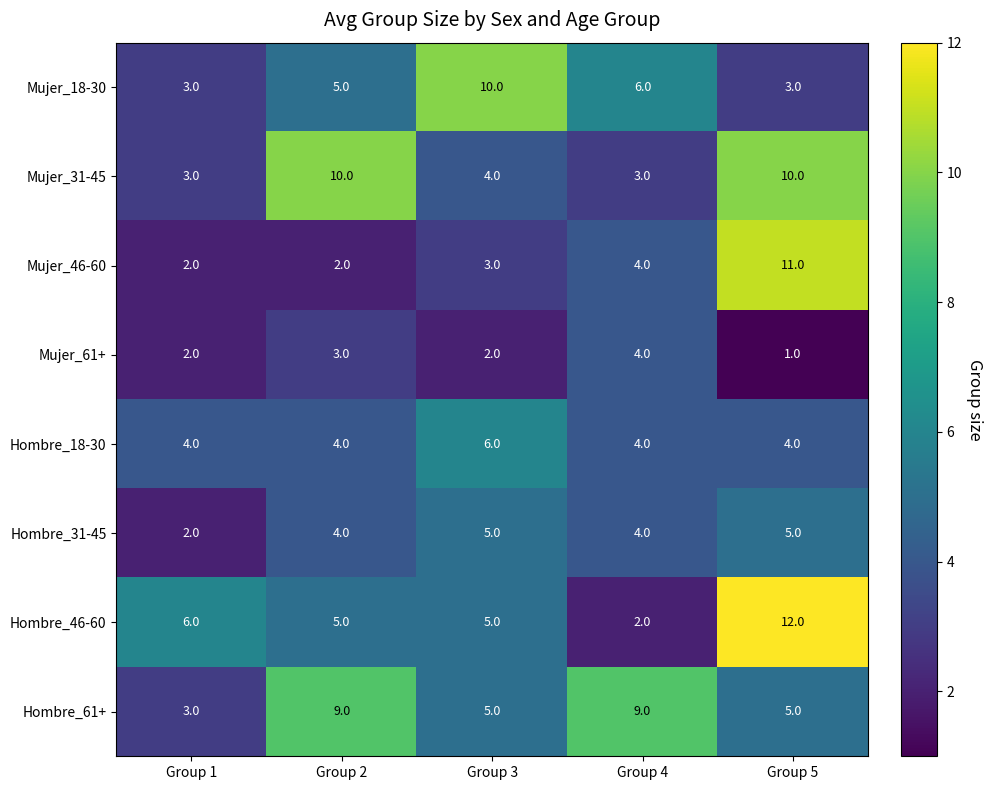

At which label does Hombre_18-30 reach its peak?

Group 3